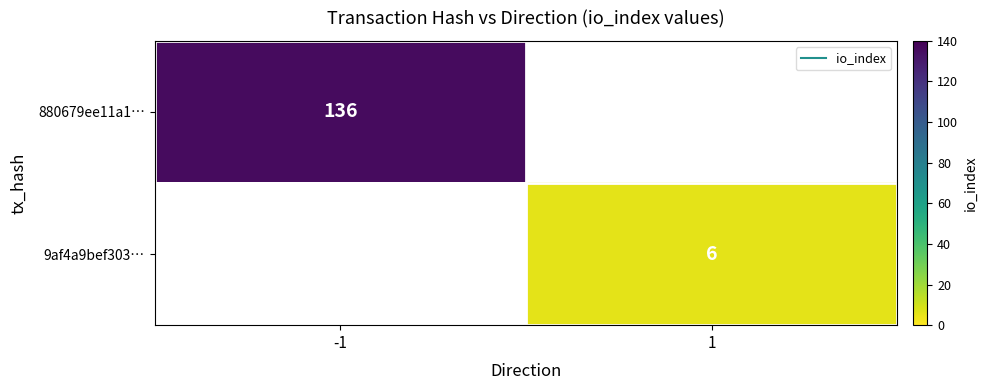

Count the number of categories in the chart.

2